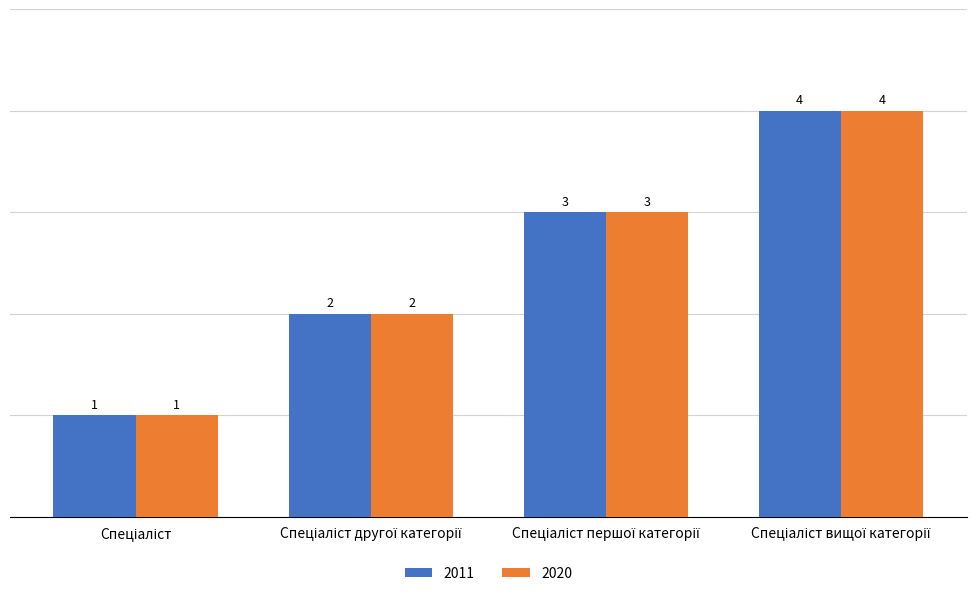

What is the greatest value displayed?

4